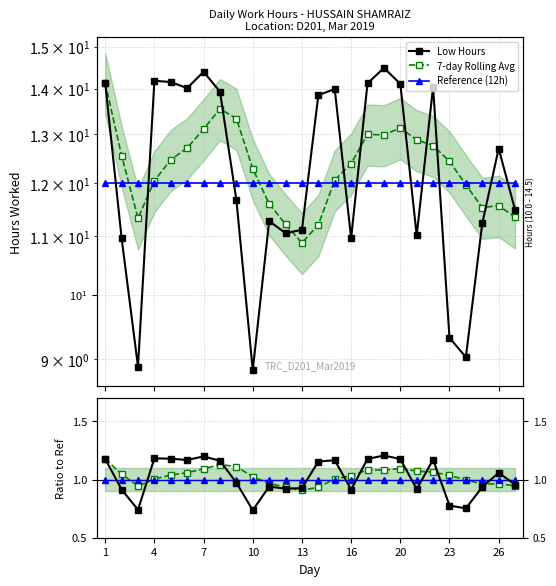

What is the sum of the Reference (12h) values at 13 and 7?

24.0